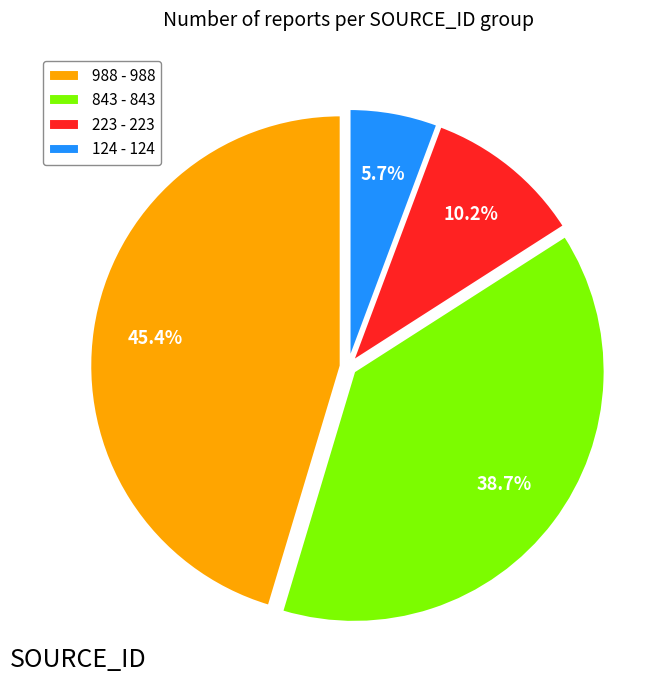

Count the number of slices in the pie.

4